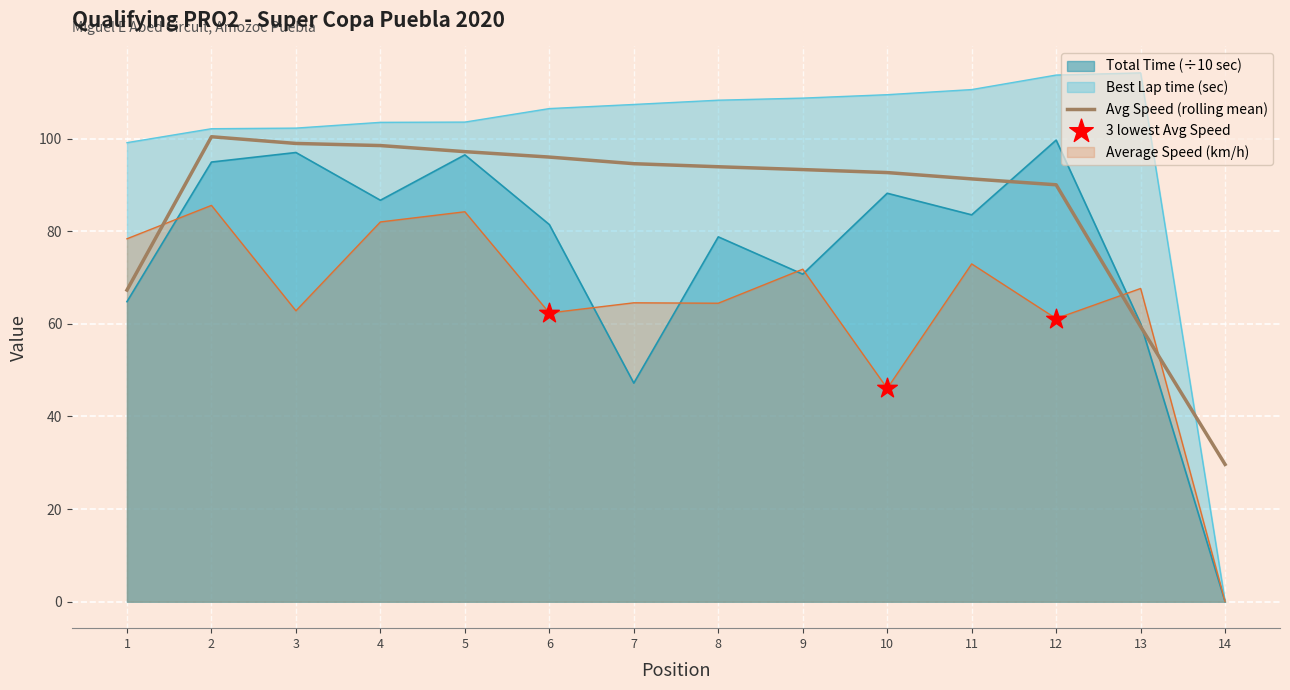

At how many categories does at least one series exceed 54?

13